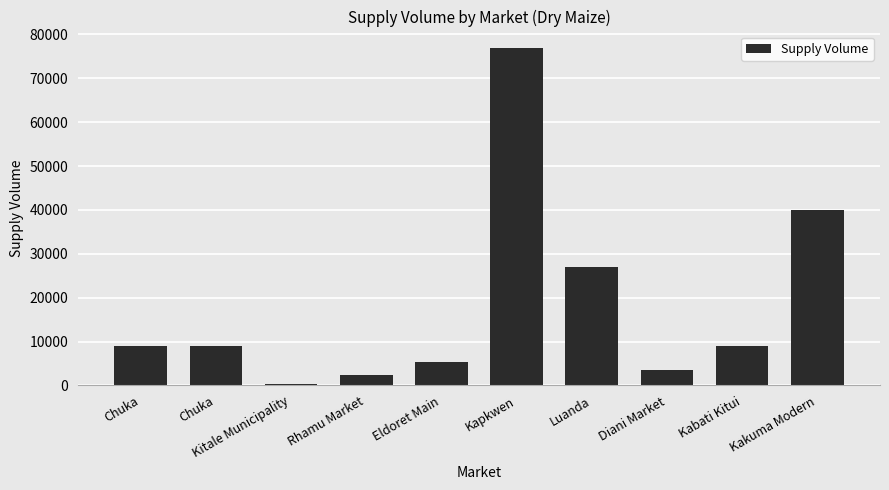

The value at Kakuma Modern is 40000. True or false?

True